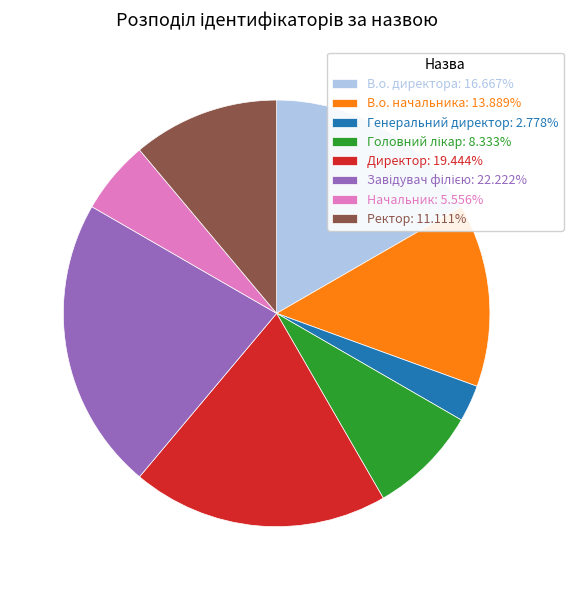

Is there any slice that represents more than half of the pie?

No